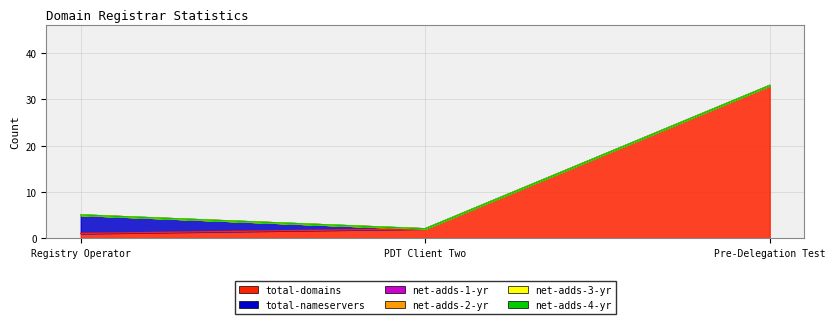

List the labels in order of net-adds-2-yr value, largest first.

Registry Operator, PDT Client Two, Pre-Delegation Test